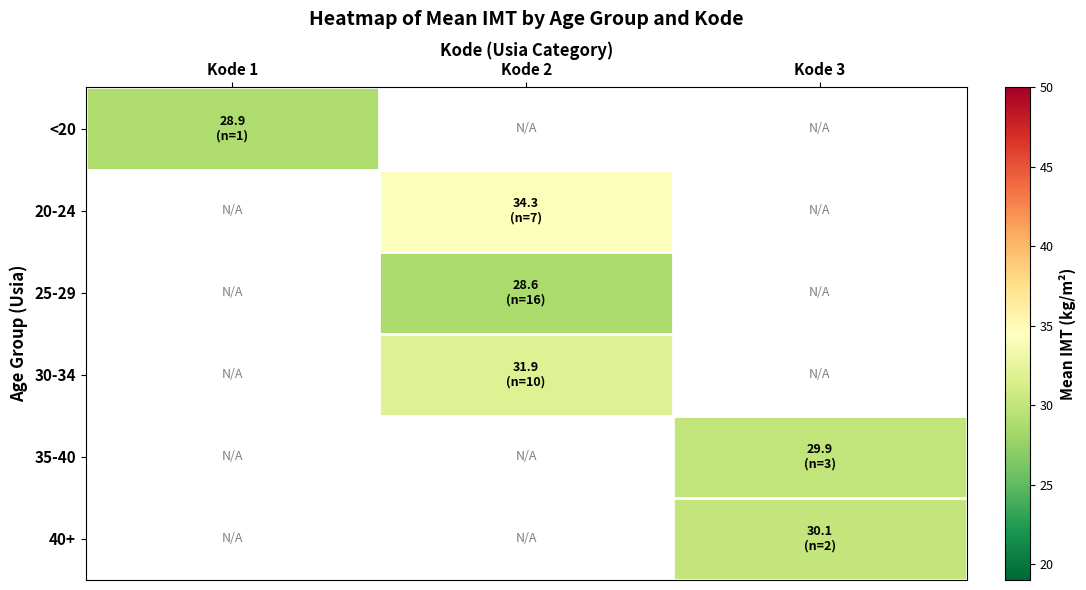

Which category has the highest value in the 20-24 series?

Kode 1